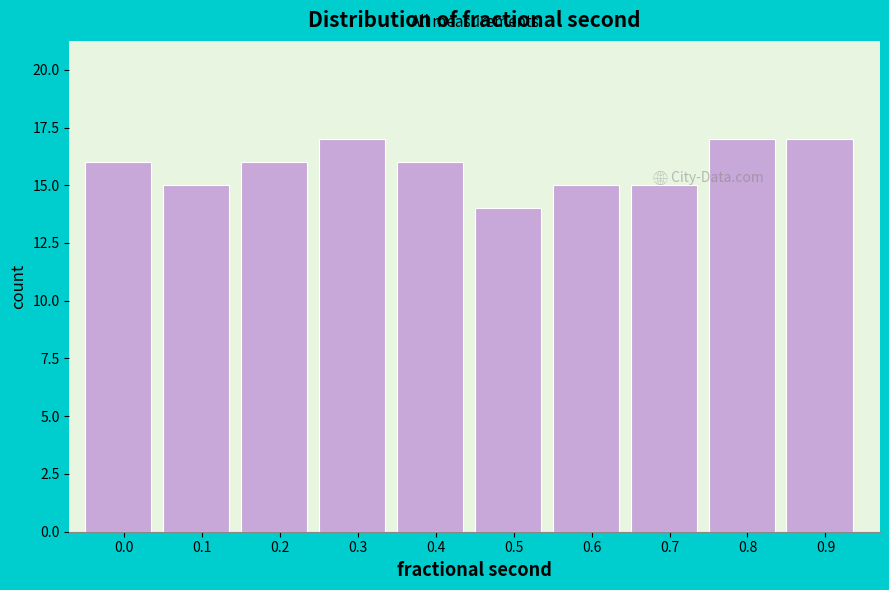

The value at 0.0 is 16. True or false?

True